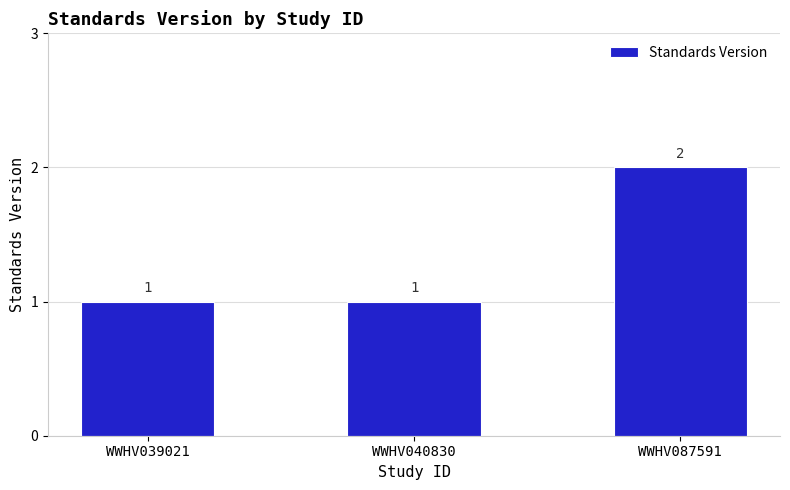

What is the change in value from WWHV040830 to WWHV087591?

+1